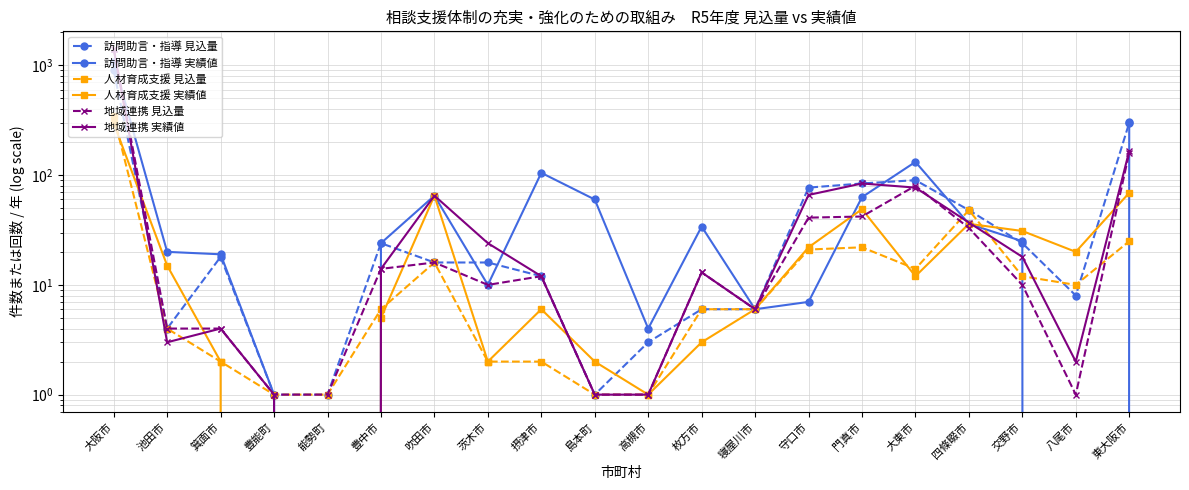

What position from the left is 島本町?

10